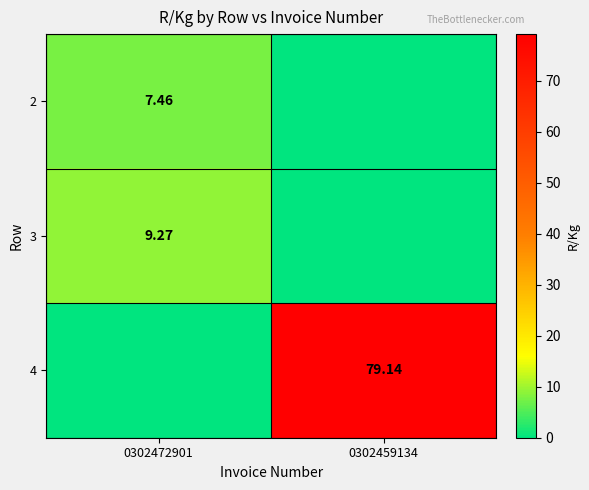

Is the value of 3 at 0302472901 greater than the value of 2 at 0302472901?

Yes